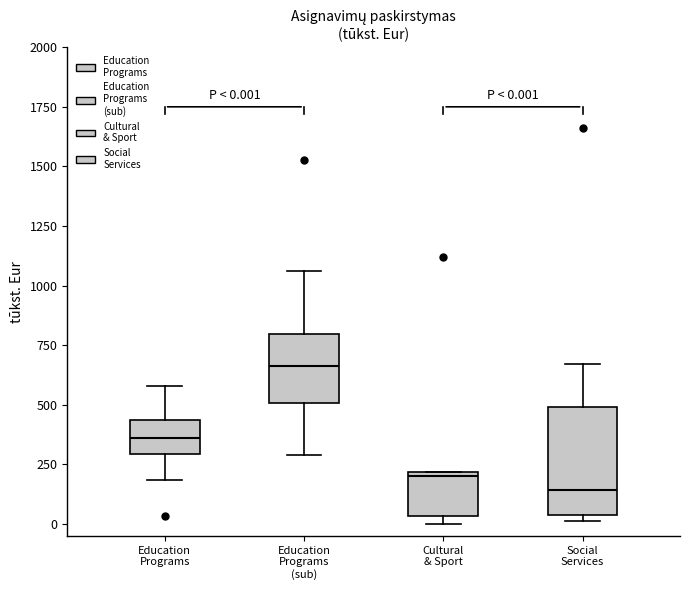

Which box has the highest median line?

Education Programs (sub)